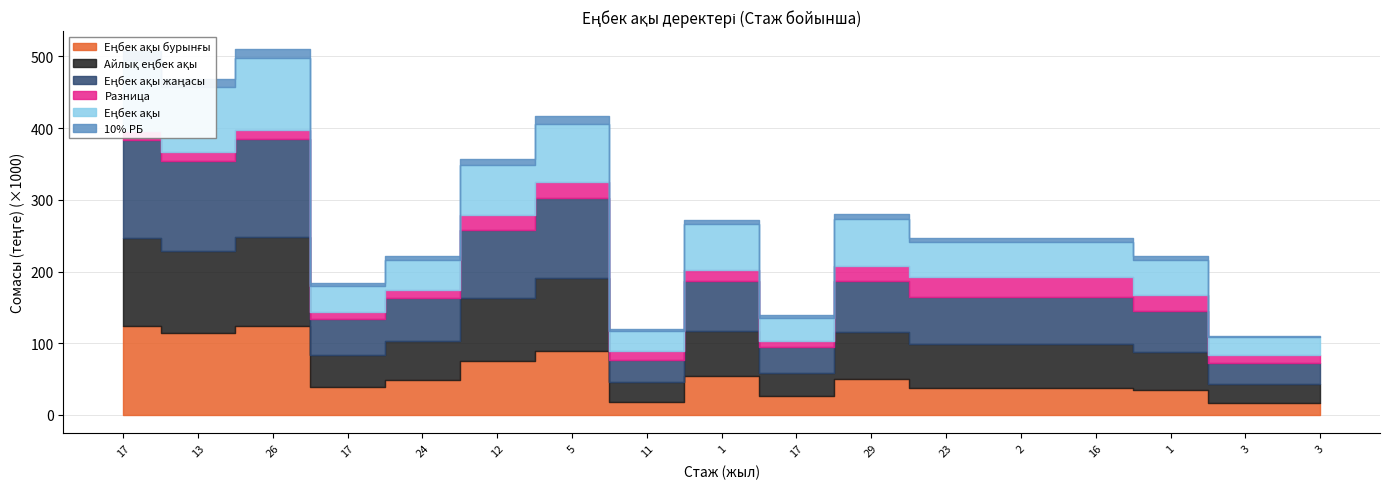

The Еңбек ақы series shows 27961.0 at 11. True or false?

True